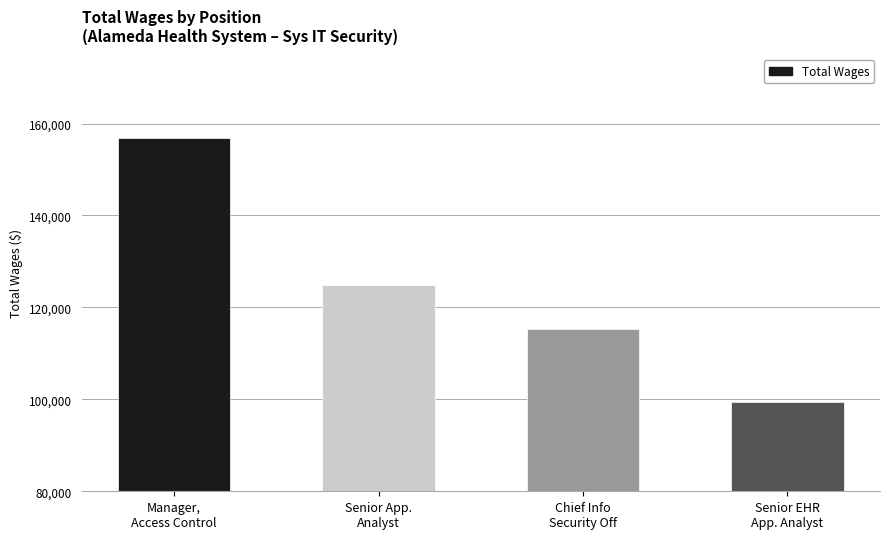

How many data points does each series have?

4